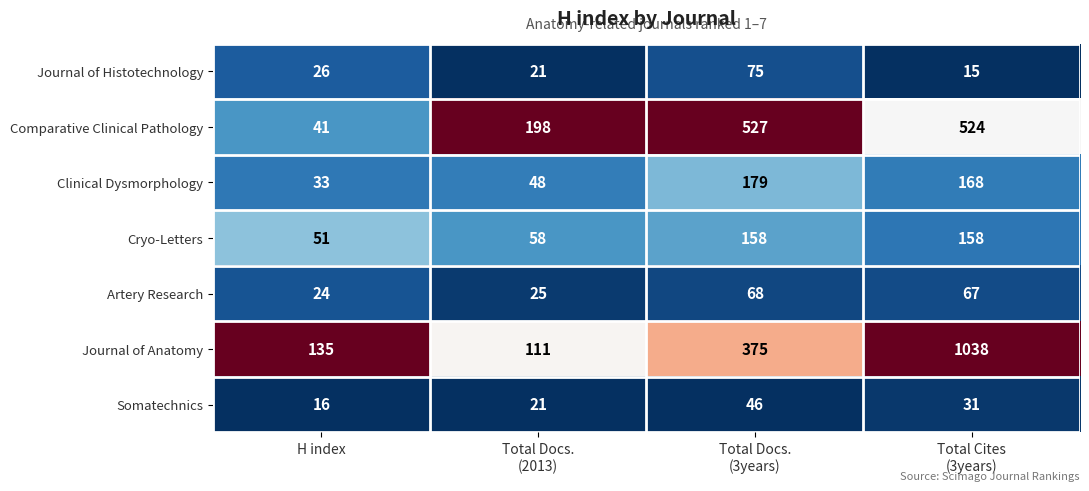

What is the approximate value of Journal of Anatomy at H index?

135